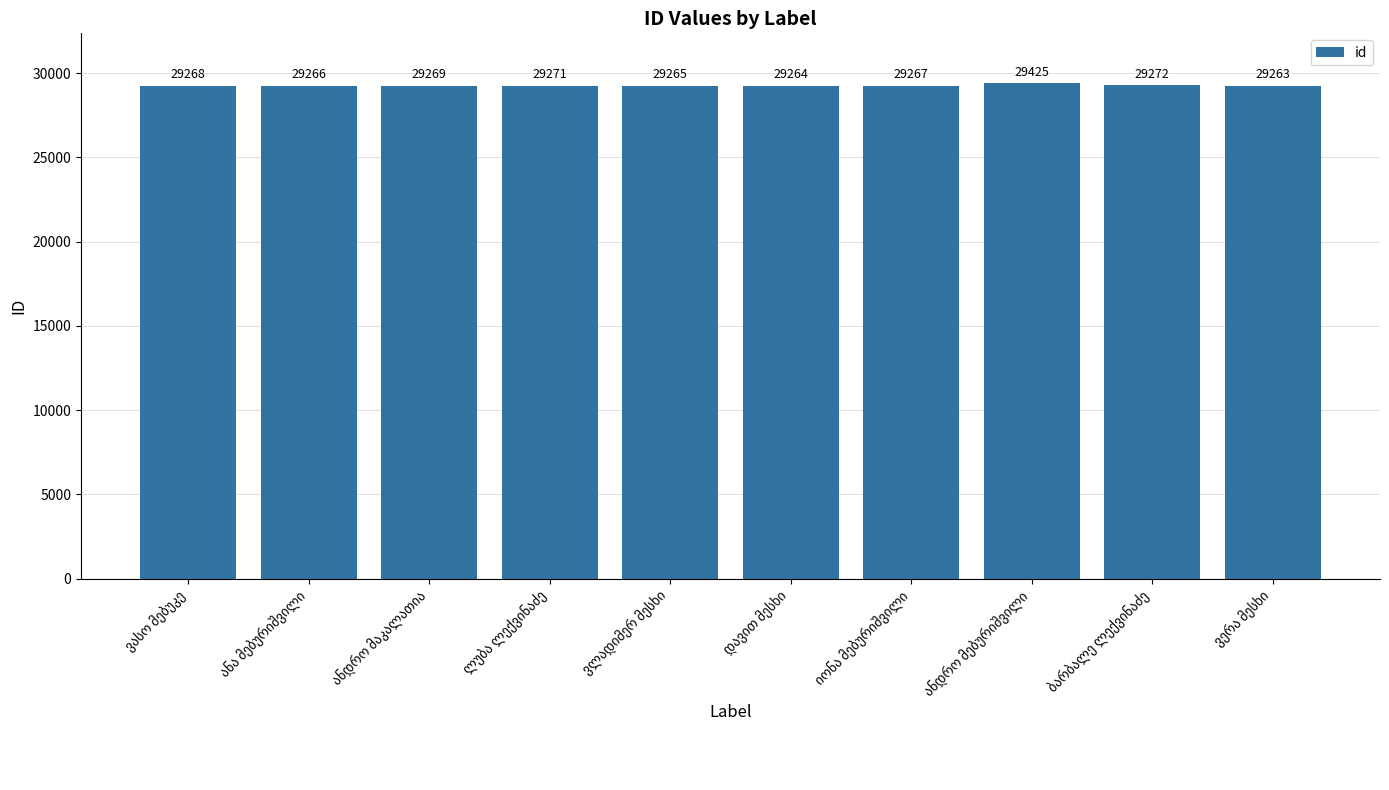

Does the chart contain stacked bars?

No